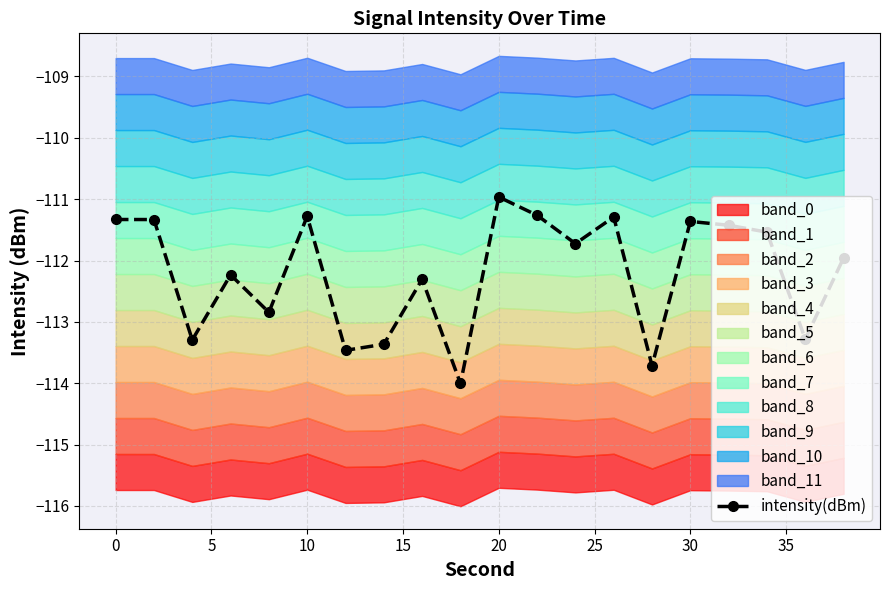

Does the chart have visible grid lines?

Yes